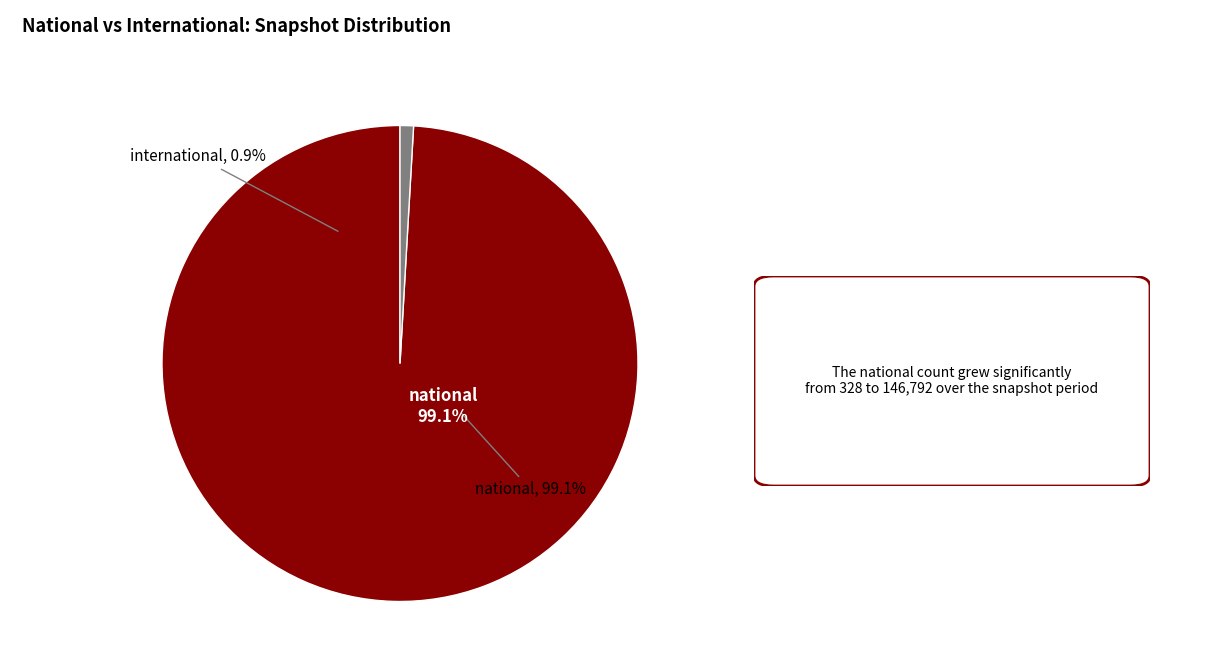

What is the total percentage of national and international?

100.0%